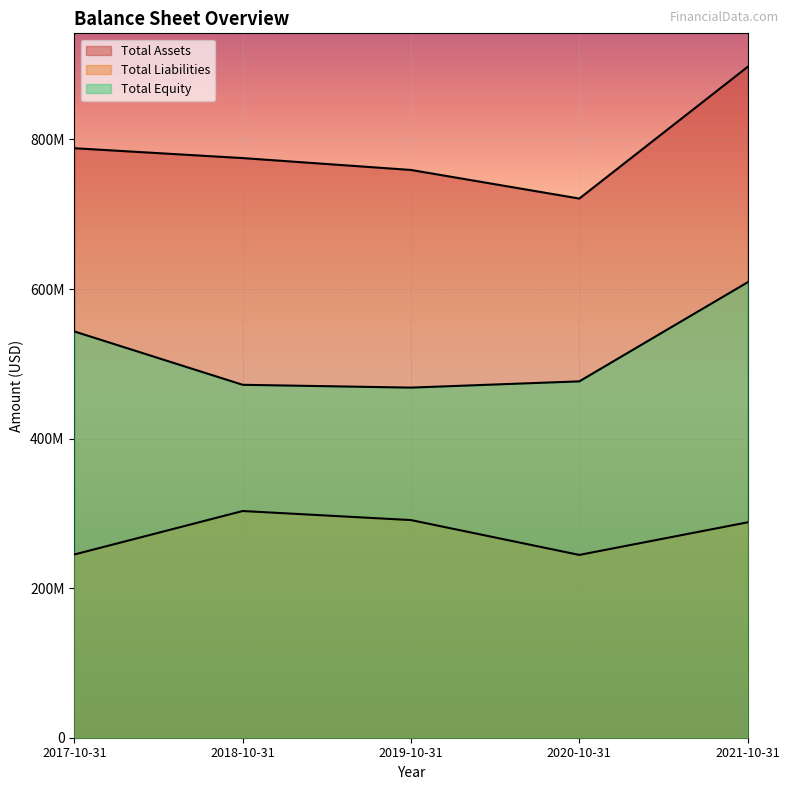

Where does the Total Equity series first go above 476532963?

2017-10-31